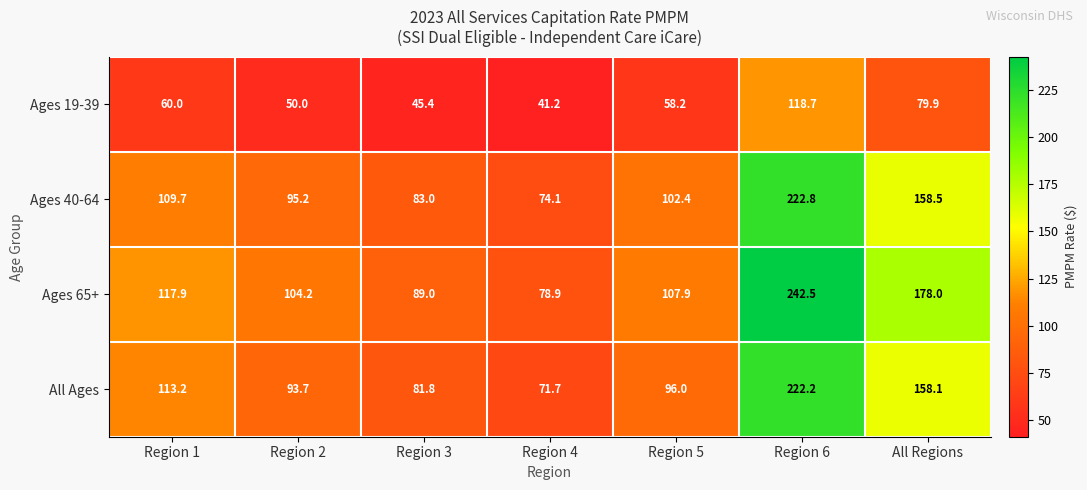

At which label is All Ages closest to 146?

All Regions